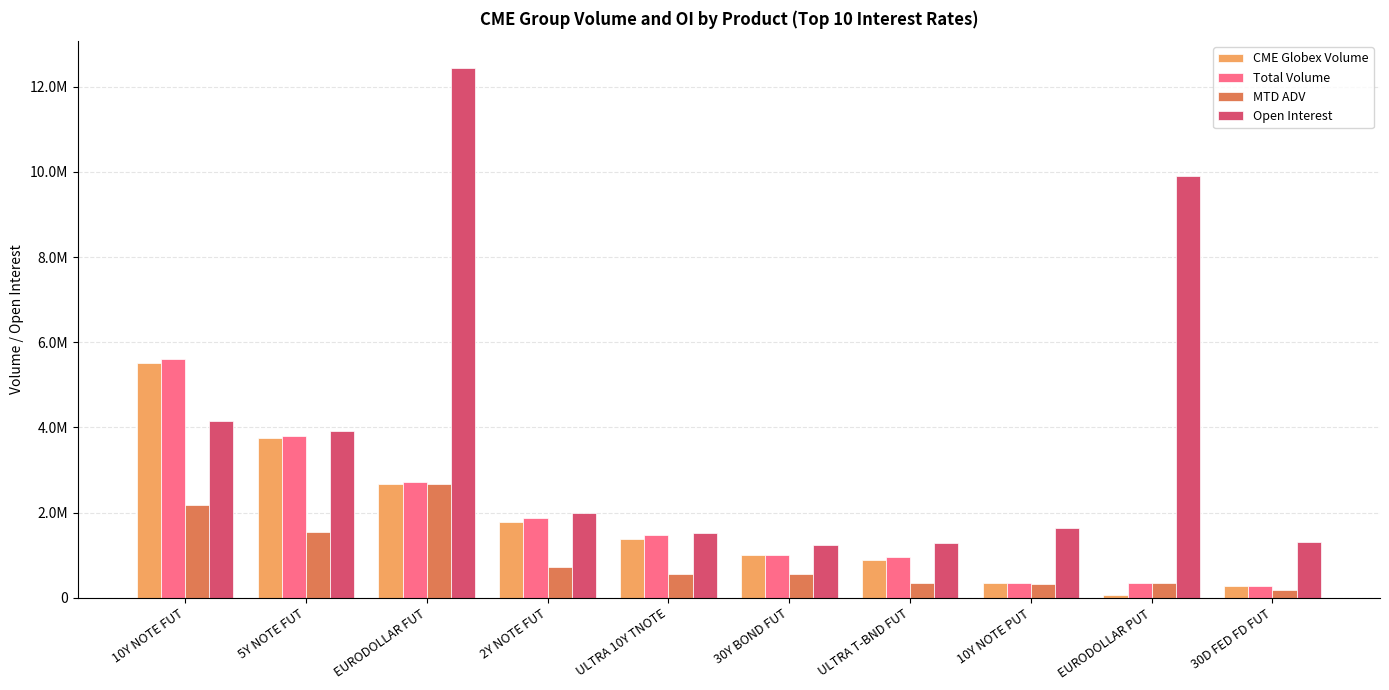

Reading left to right, list all the values displayed in this chart.

CME Globex Volume: 5520243	3749343	2661844	1768998	1382843	1009205	899467	354168	75174	268188
Total Volume: 5607750	3808606	2712361	1871587	1463726	1012623	953402	359168	344871	268188
MTD ADV: 2190952	1545272	2660895	730992	548081	553790	350827	319658	342684	191578
Open Interest: 4143921	3918462	12445778	1984102	1533530	1243880	1291577	1648239	9902020	1320809